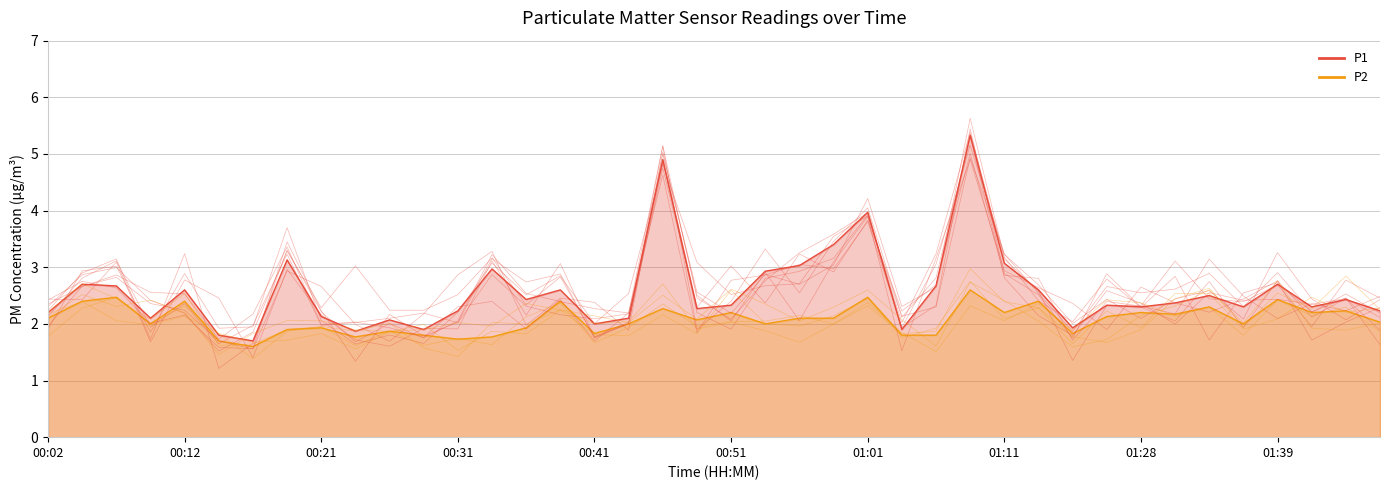

Which series has the largest total across all categories?

P1